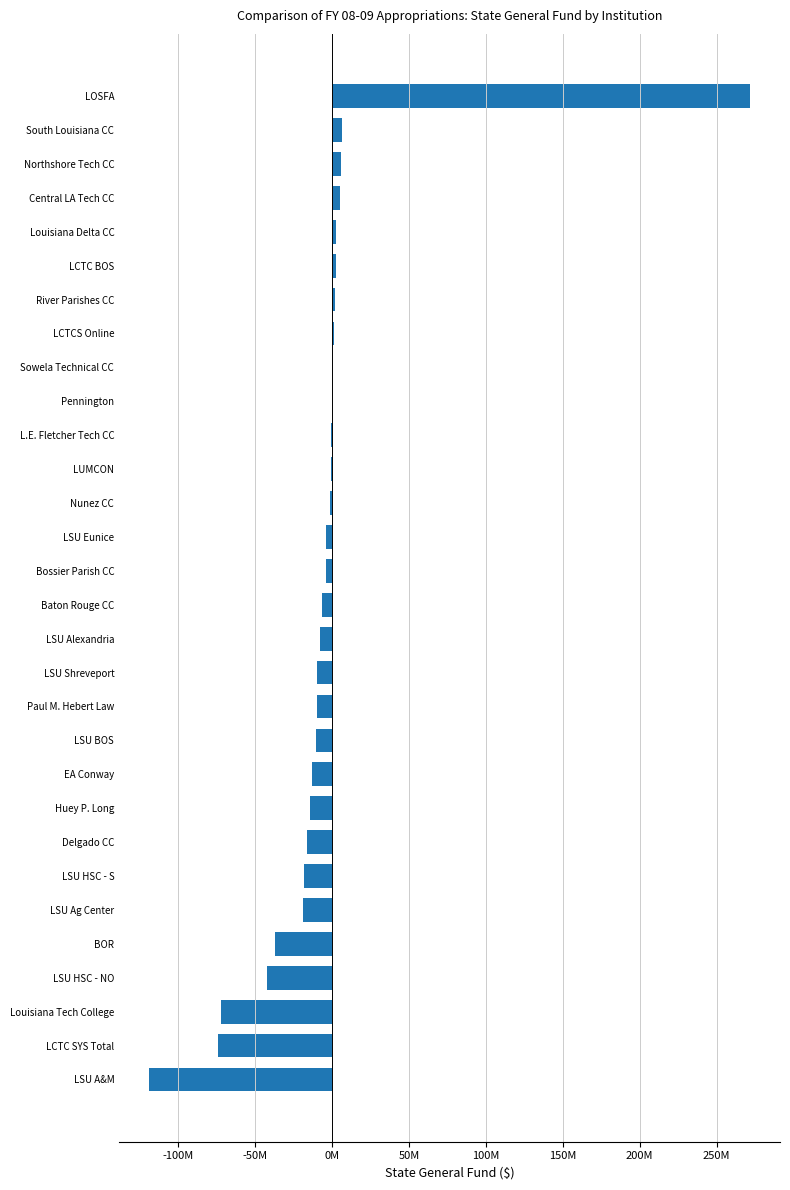

Are the bars horizontal?

Yes